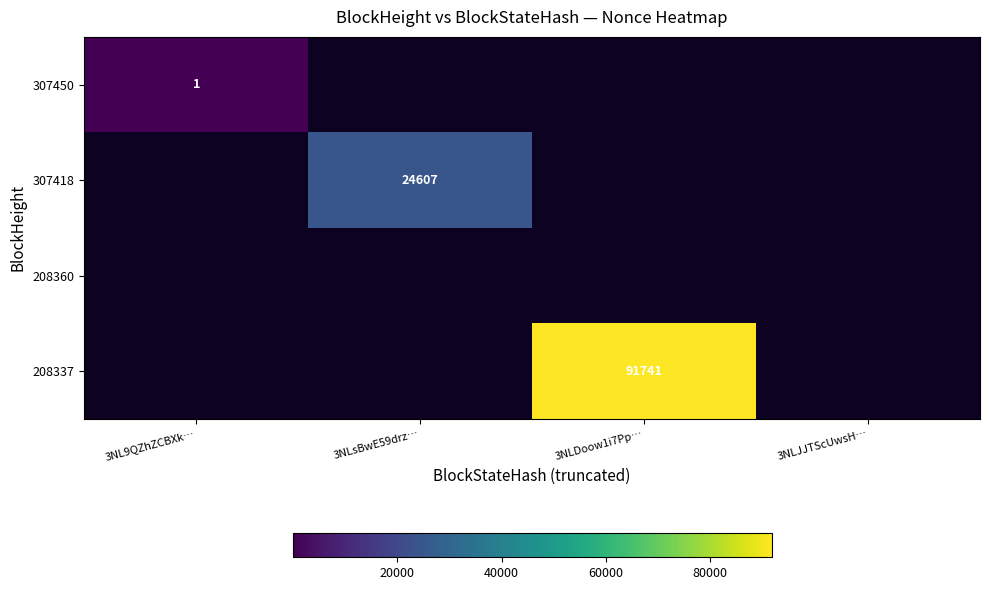

True or false: 307418 has a value of 24607 at 3NLsBwE59drz….

True